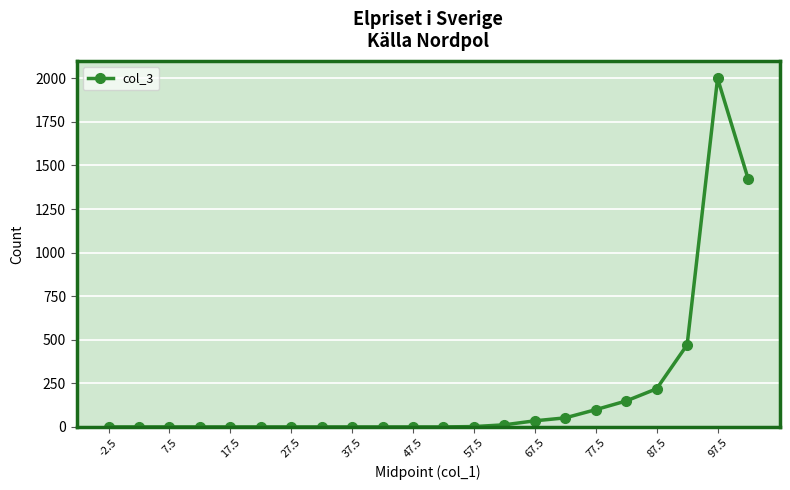

What is the difference between the maximum and minimum values?

2000